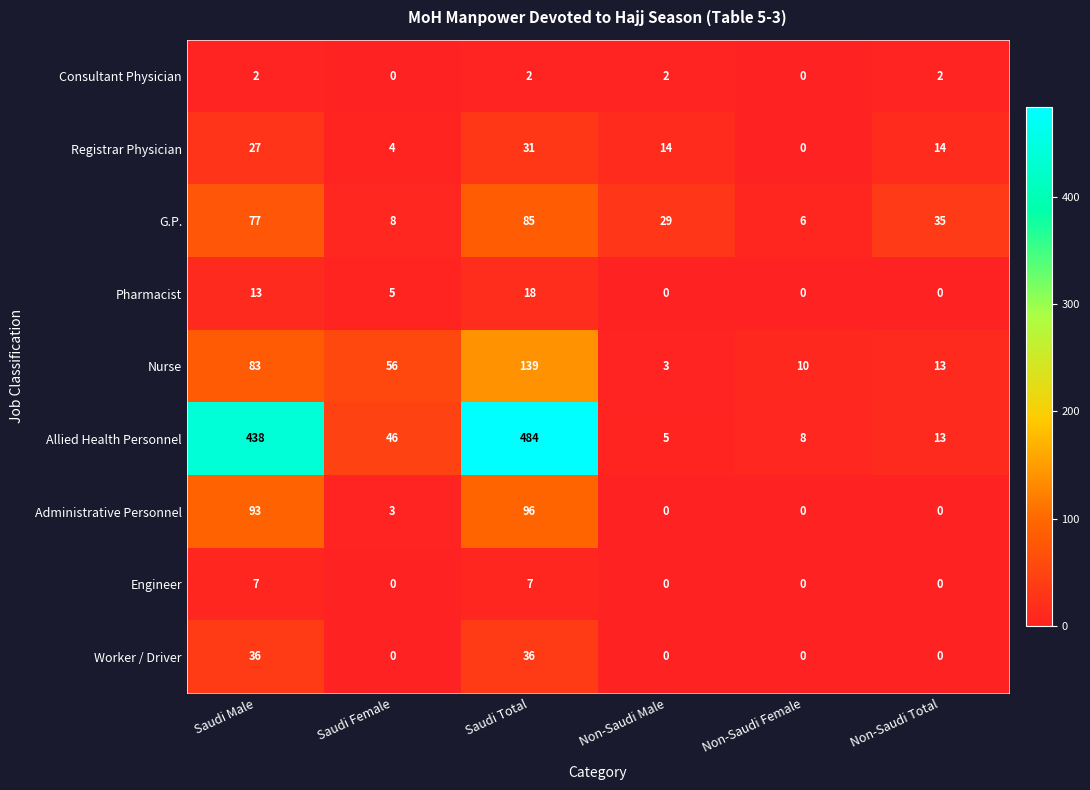

What is the total value across all series at Saudi Male?

776